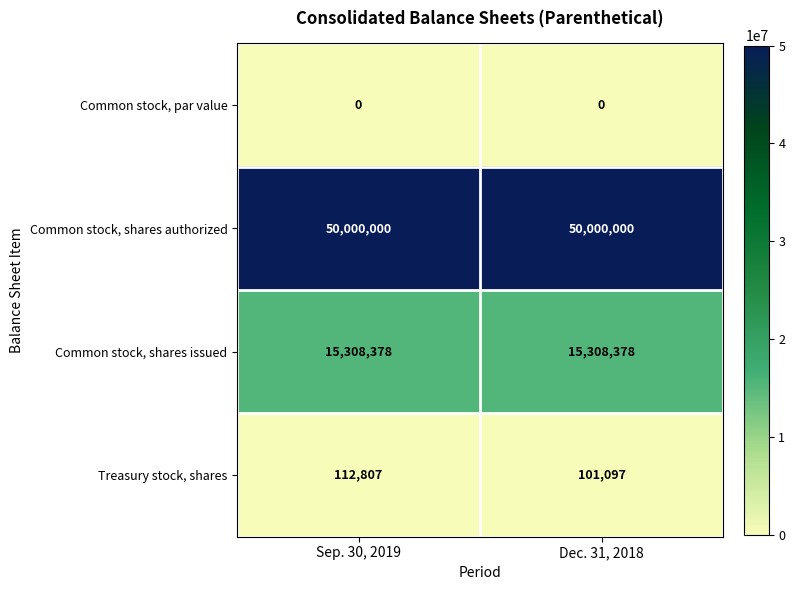

List the series in order of their peak value, highest first.

Common stock, shares authorized, Common stock, shares issued, Treasury stock, shares, Common stock, par value